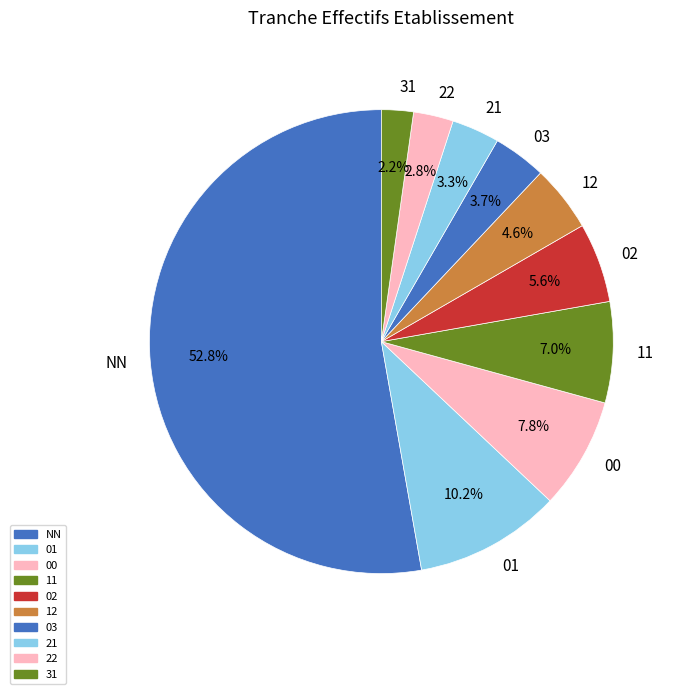

What percentage is the 22 slice, to the nearest percent?

3%